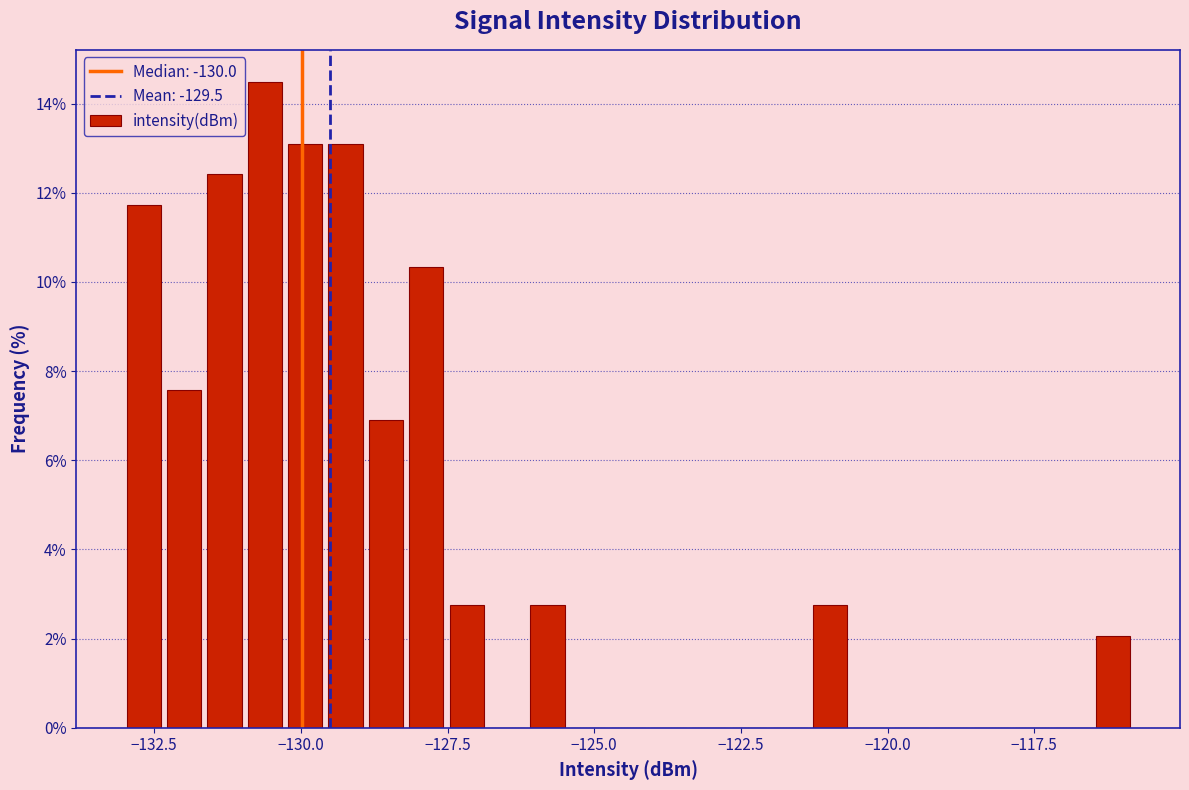

Read against the x-axis, roughly where is the centre of the tallest bar?

-130.5